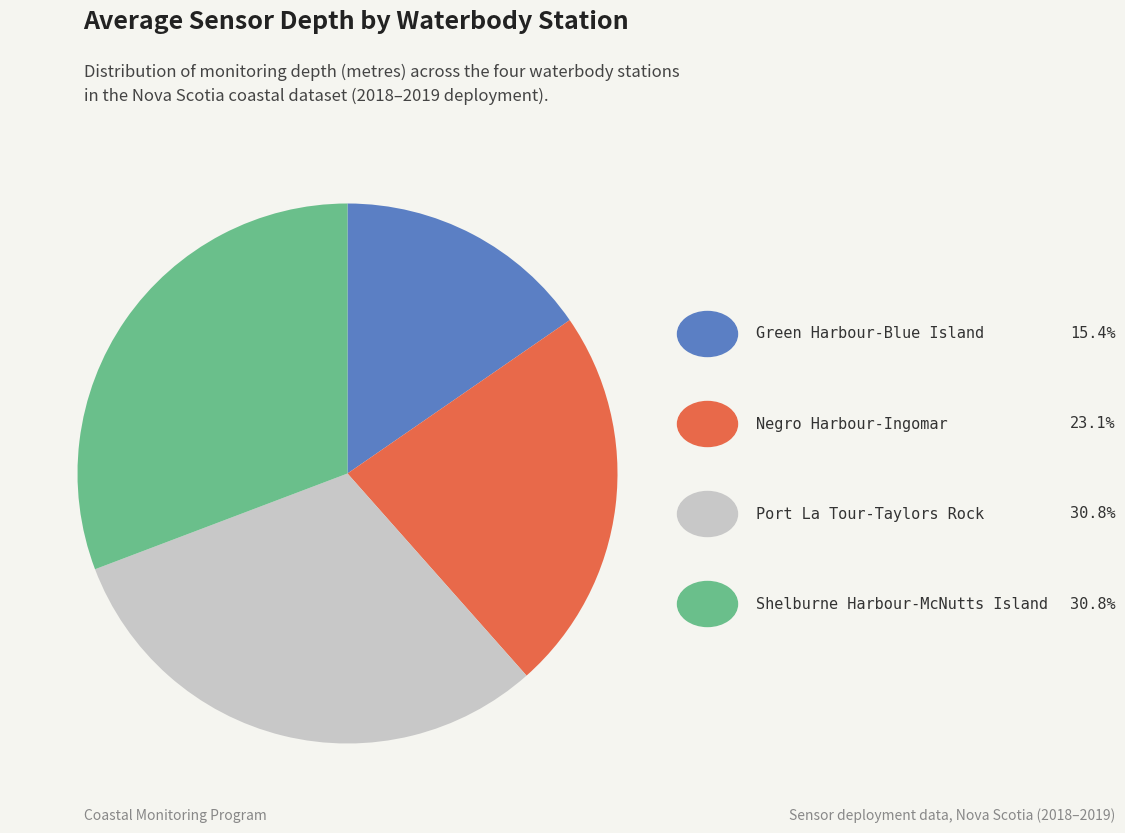

How many slices are in this pie chart?

4